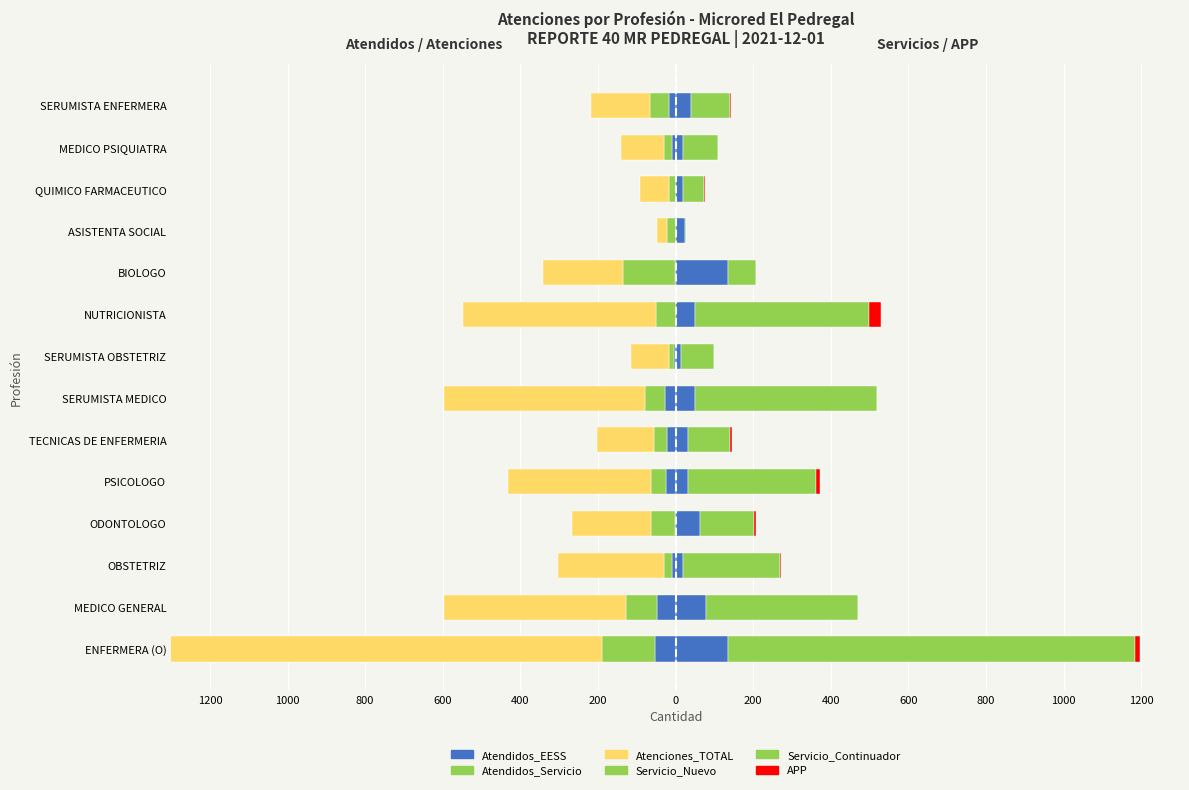

How many groups of bars are there?

14